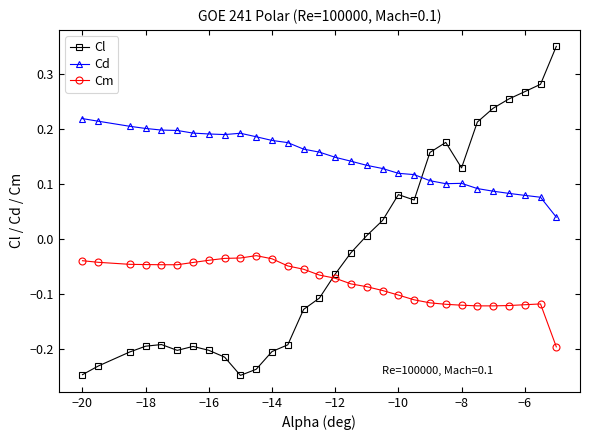

What is the sum of all Cm values?

-2.4